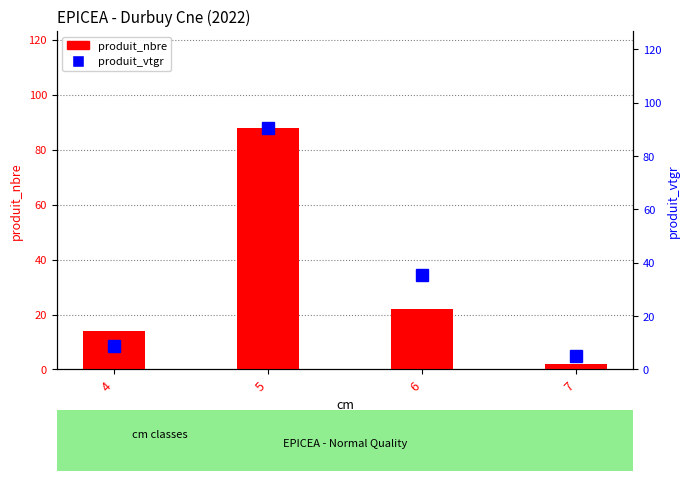

Rank the series by their maximum value, from lowest to highest.

produit_nbre, produit_vtgr